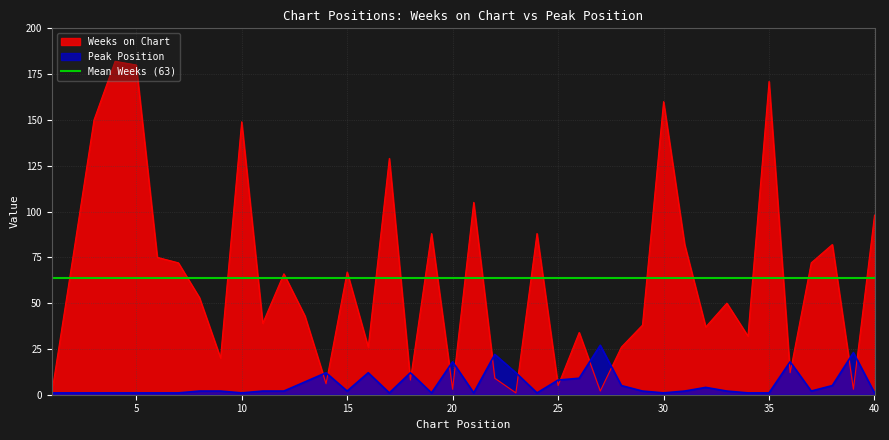

Is the value of Weeks on Chart at 35 greater than the value of Peak Position at 10?

Yes